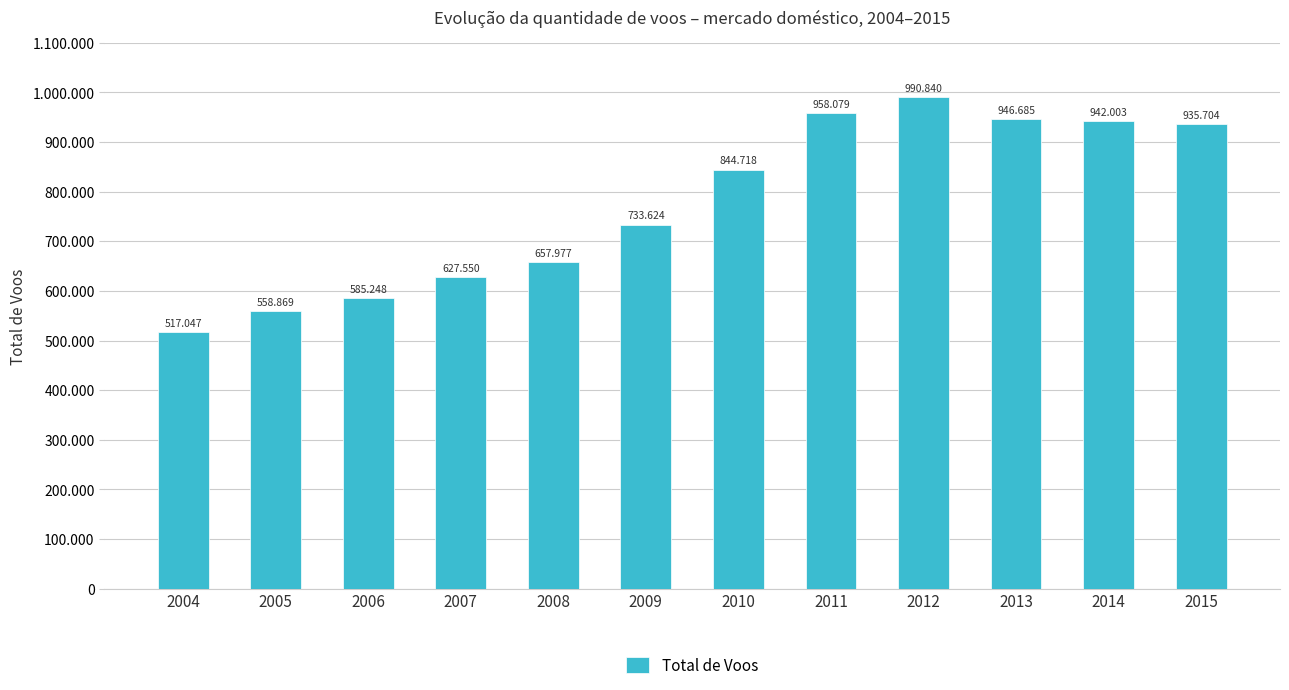

Is it true that the value at 2012 is 990840?

True